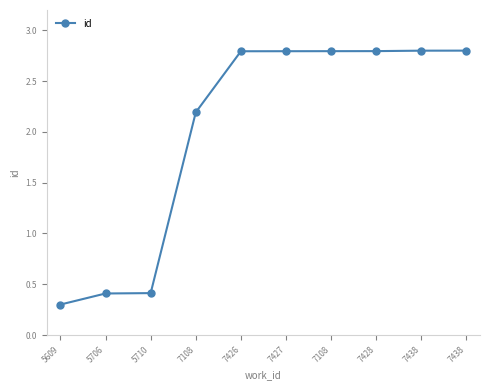

How many data points are above 2?

7